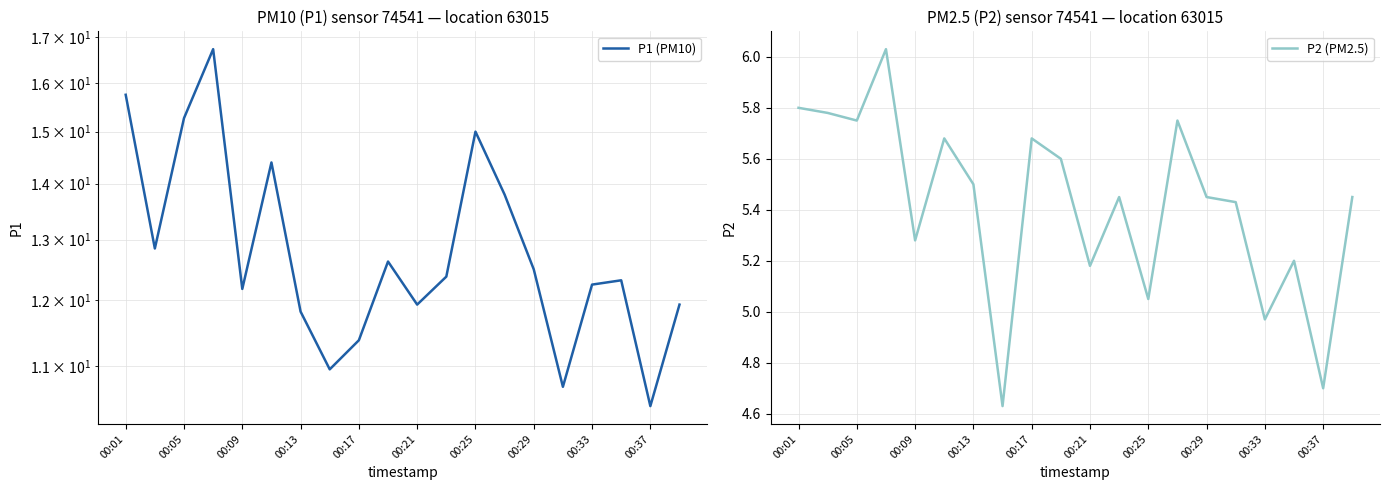

How many categories are shown in the chart?

20